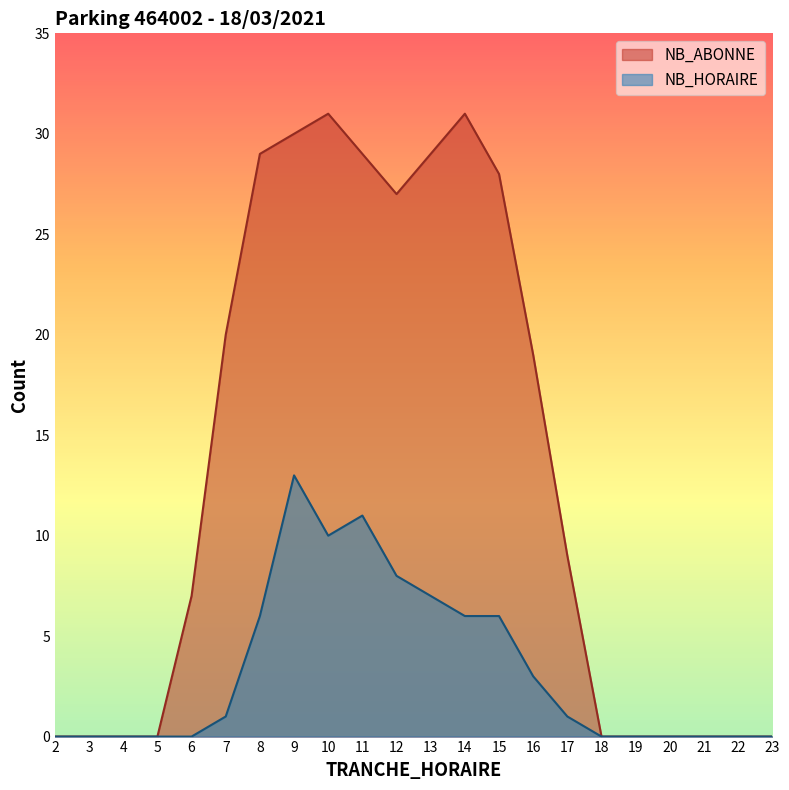

At which label does NB_ABONNE reach its peak?

10